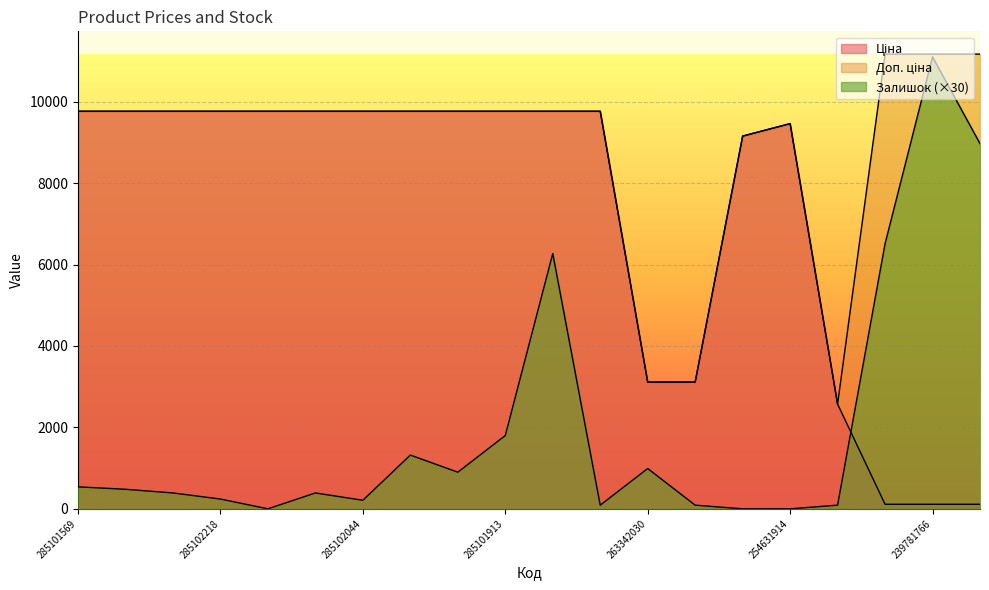

What are all the series names shown in the legend?

Ціна, Доп. ціна, Залишок